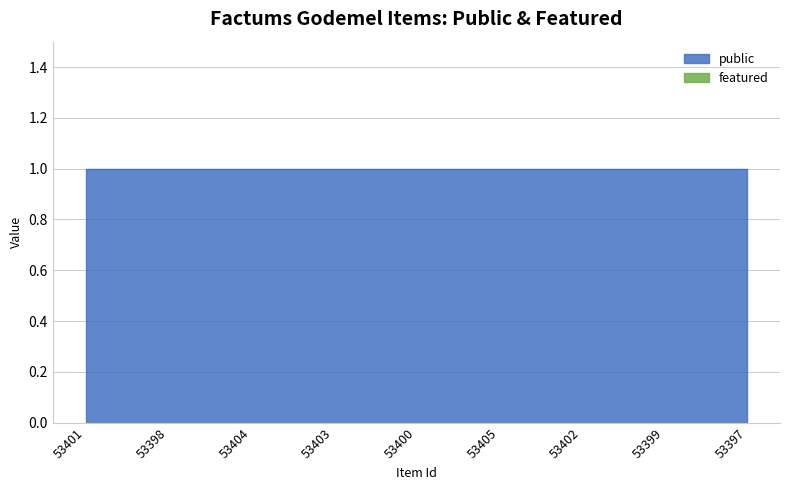

What is the label of the 1st point from the left?

53401